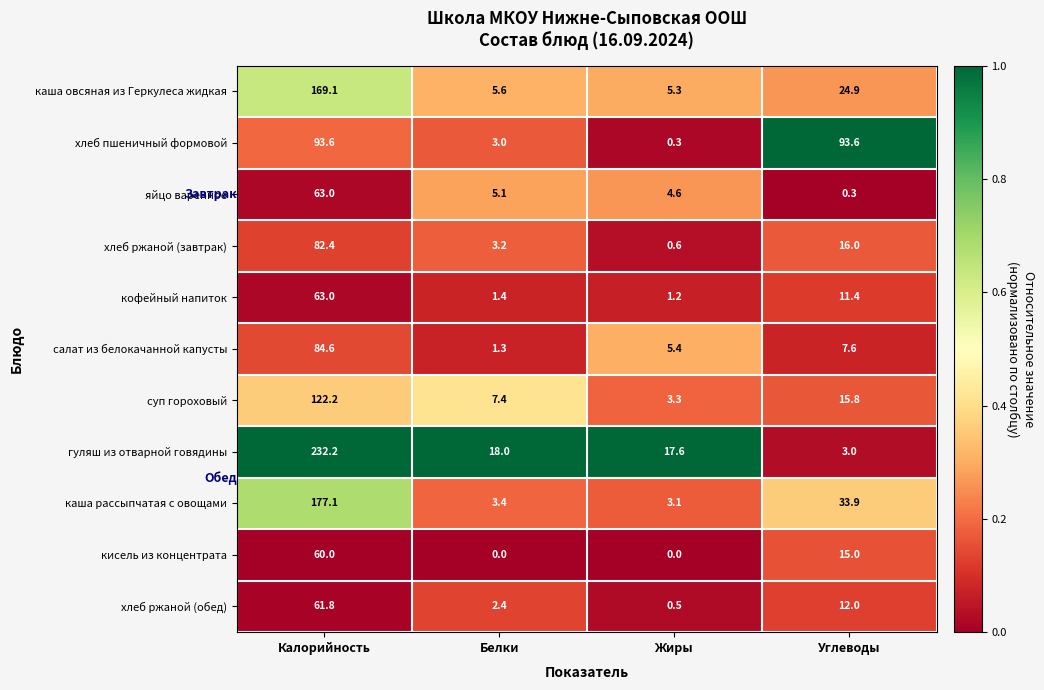

At which label does каша овсяная из Геркулеса жидкая reach its minimum?

Жиры